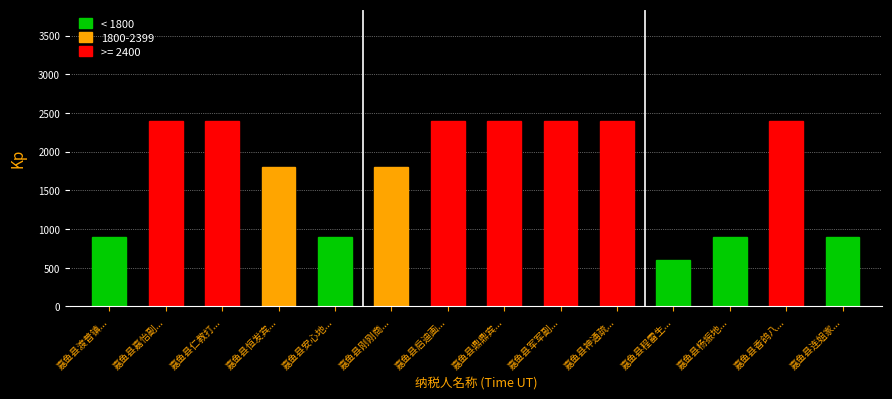

True or false: the data shows 600 at 嘉鱼县仁教打....

False